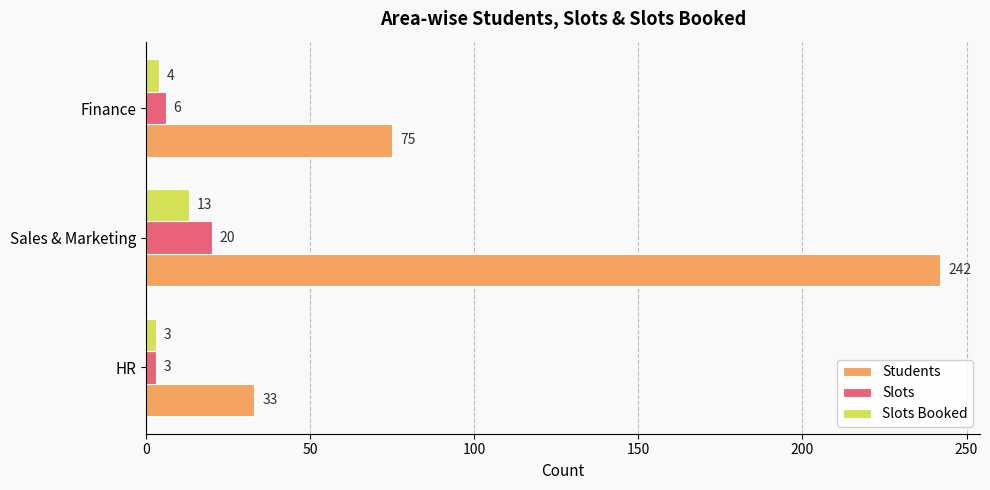

Rank the series by their maximum value, from lowest to highest.

Slots Booked, Slots, Students